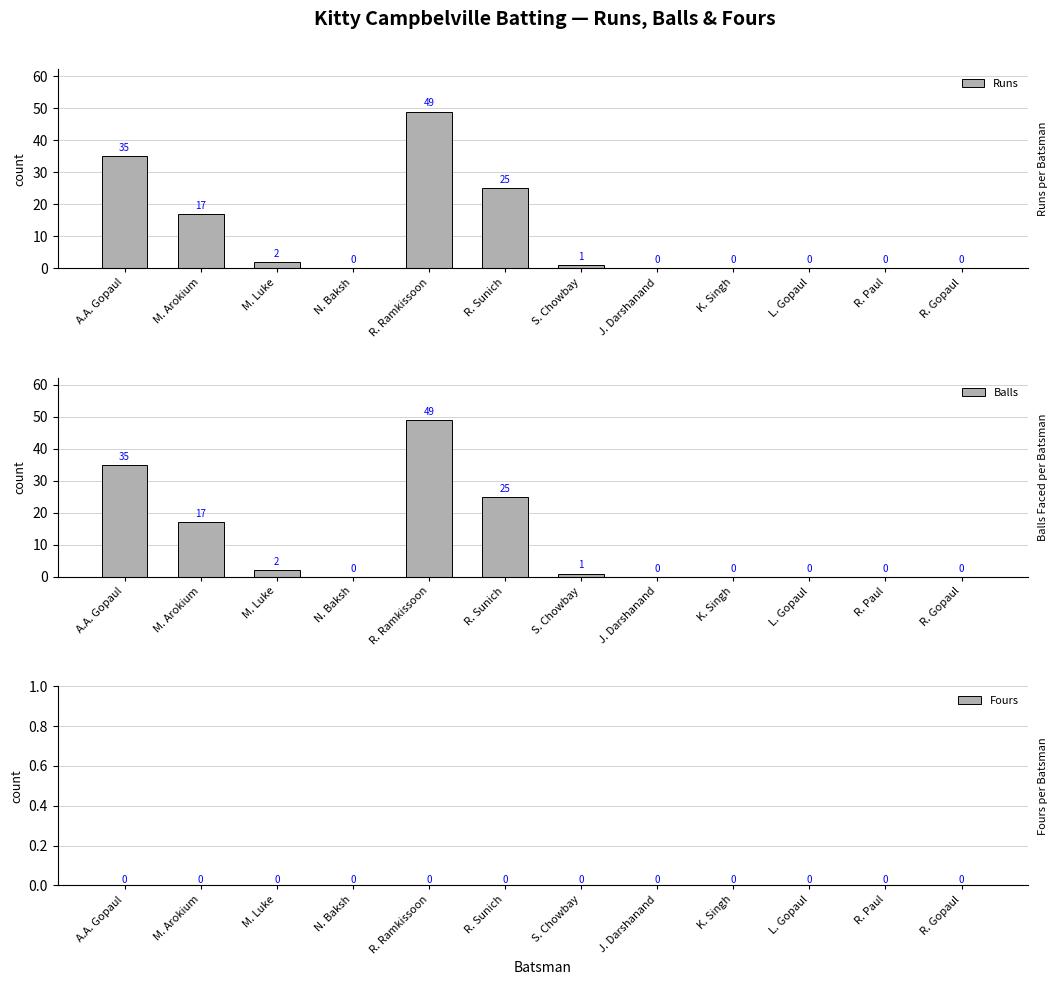

What is the label of the 7th bar from the right?

R. Sunich